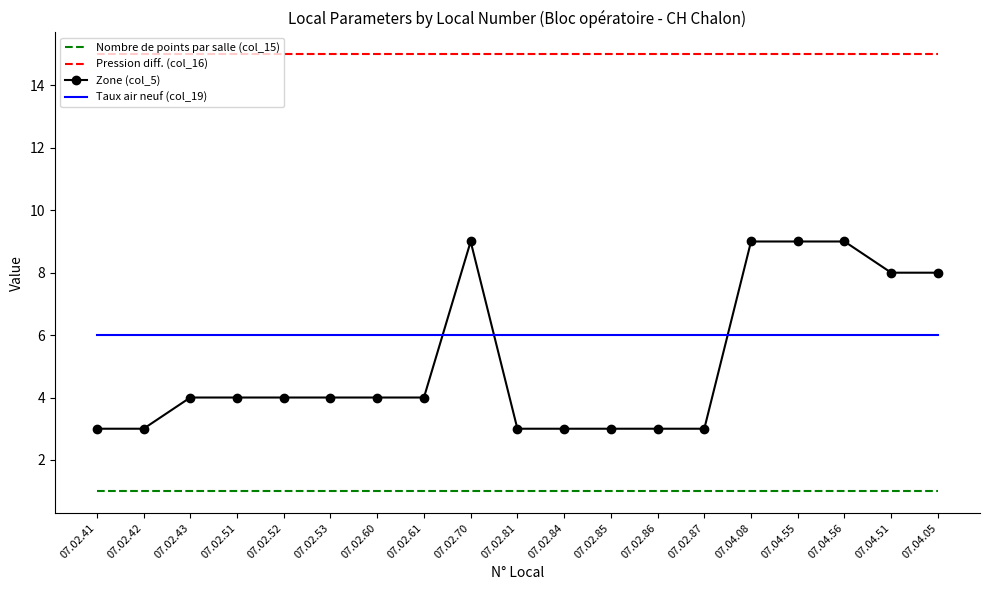

Count the number of data series in this chart.

4